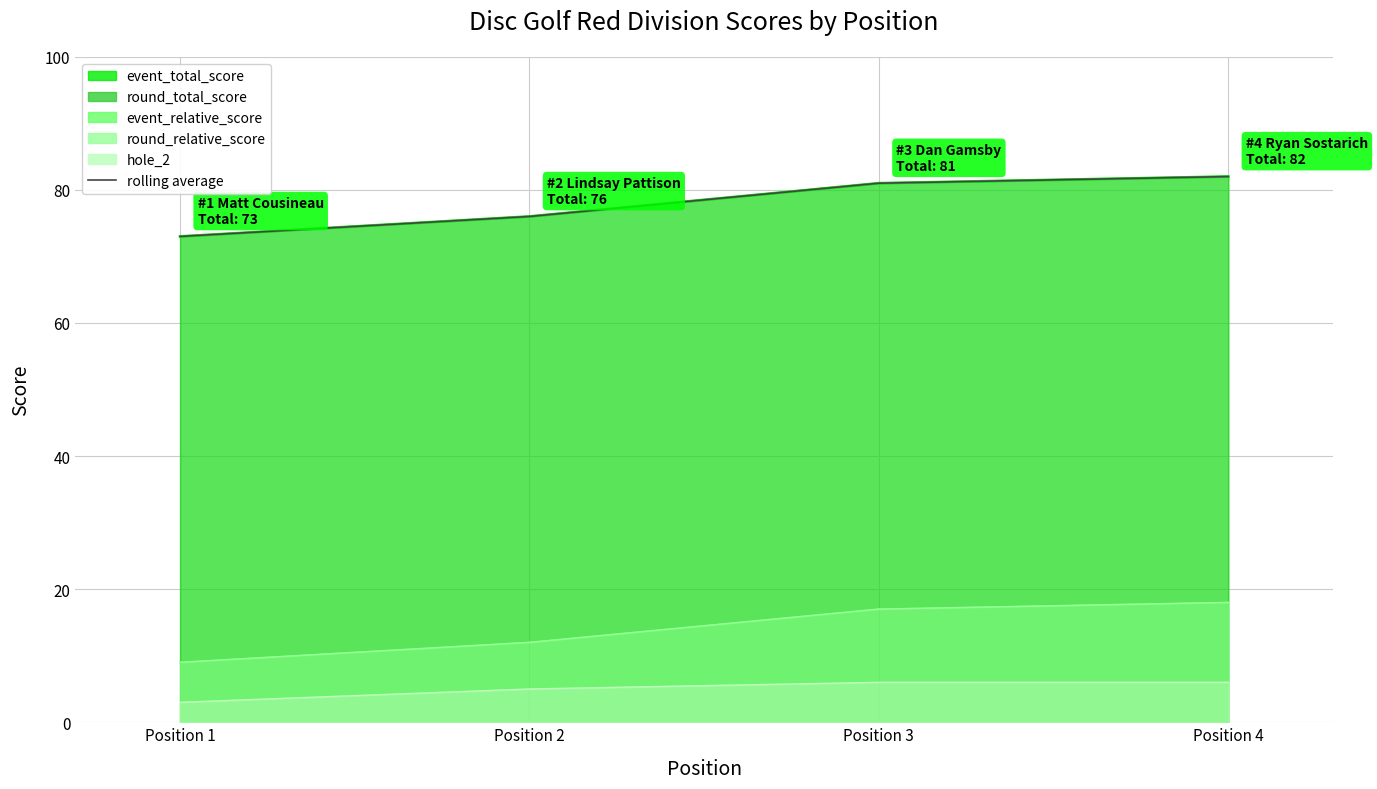

Reading right to left, transcribe all the data shown in this chart.

82	81	76	73